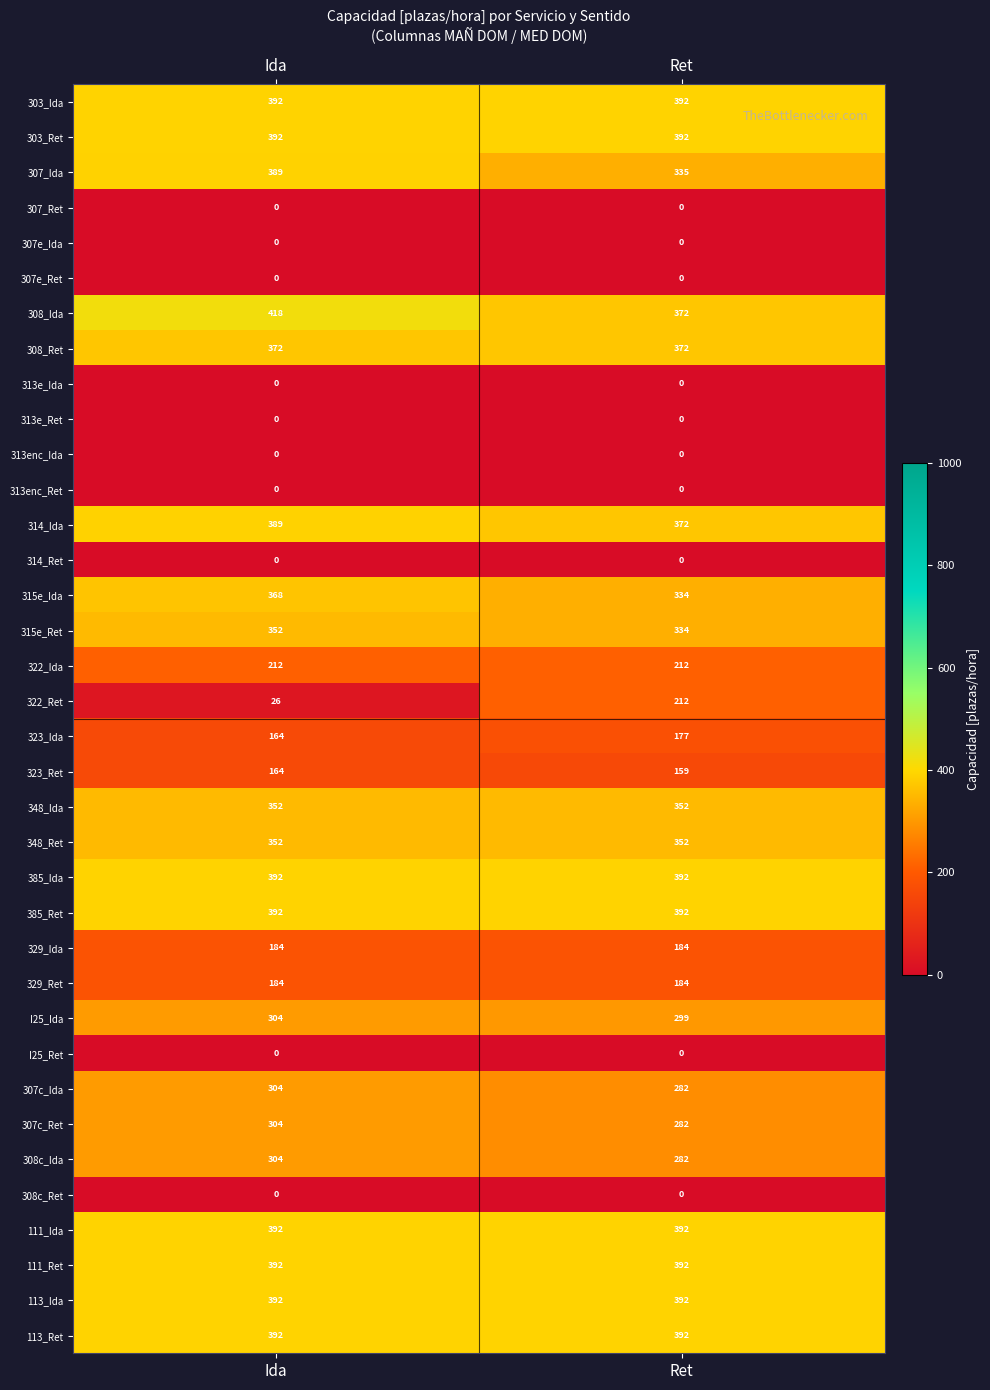

Which label corresponds to the largest value in the chart?

Ida